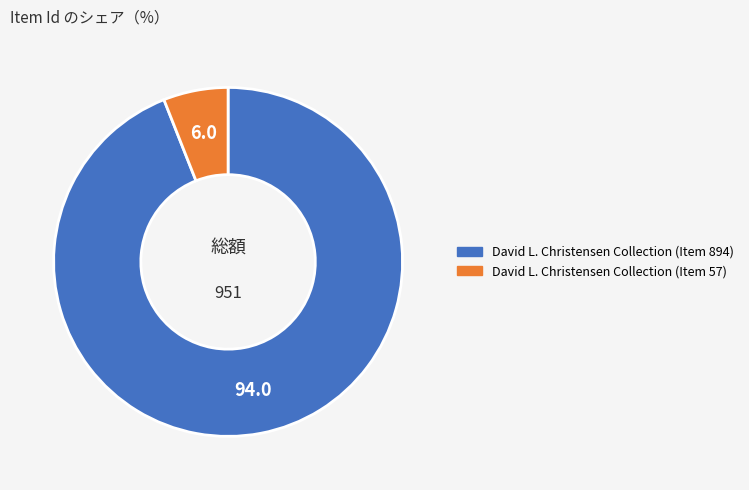

Is it true that David L. Christensen Collection (Item 894) is 99% of the pie?

False